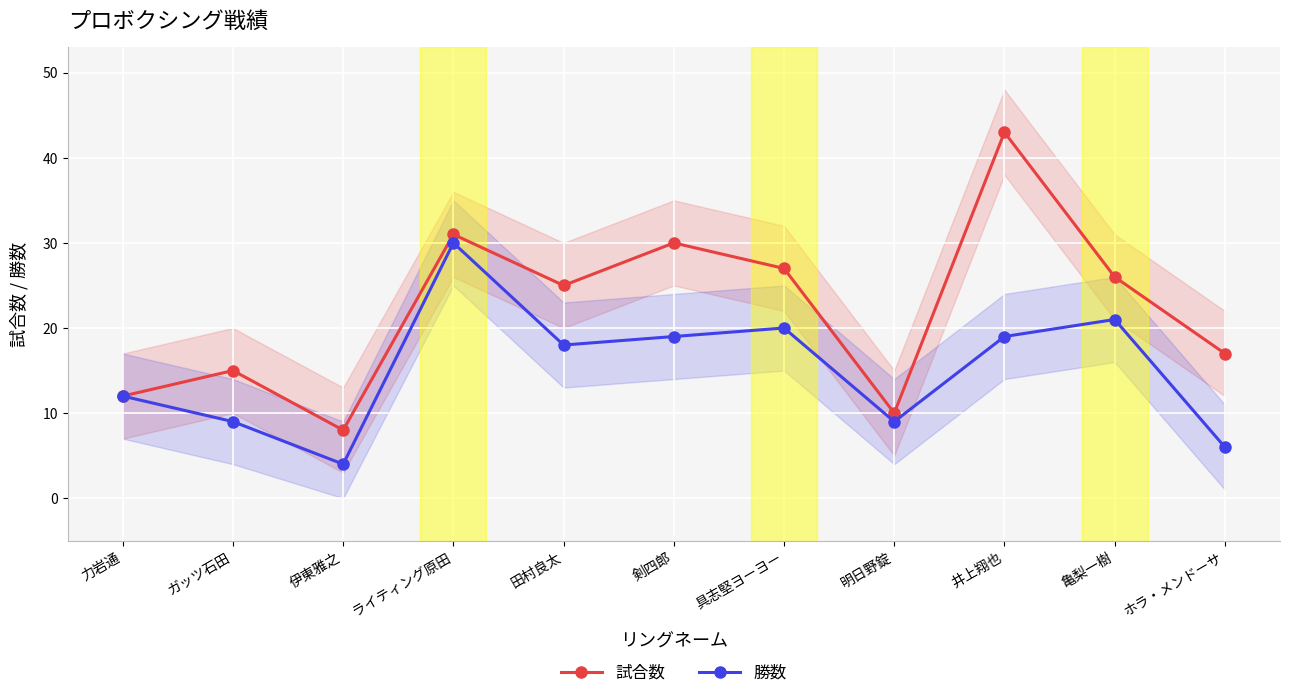

Reading right to left, transcribe all the data shown in this chart.

試合数: ホラ・メンドーサ=17	亀梨一樹=26	井上翔也=43	明日野錠=10	具志堅ヨーヨー=27	剣四郎=30	田村良太=25	ライティング原田=31	伊東雅之=8	ガッツ石田=15	力岩通=12
勝数: ホラ・メンドーサ=6	亀梨一樹=21	井上翔也=19	明日野錠=9	具志堅ヨーヨー=20	剣四郎=19	田村良太=18	ライティング原田=30	伊東雅之=4	ガッツ石田=9	力岩通=12